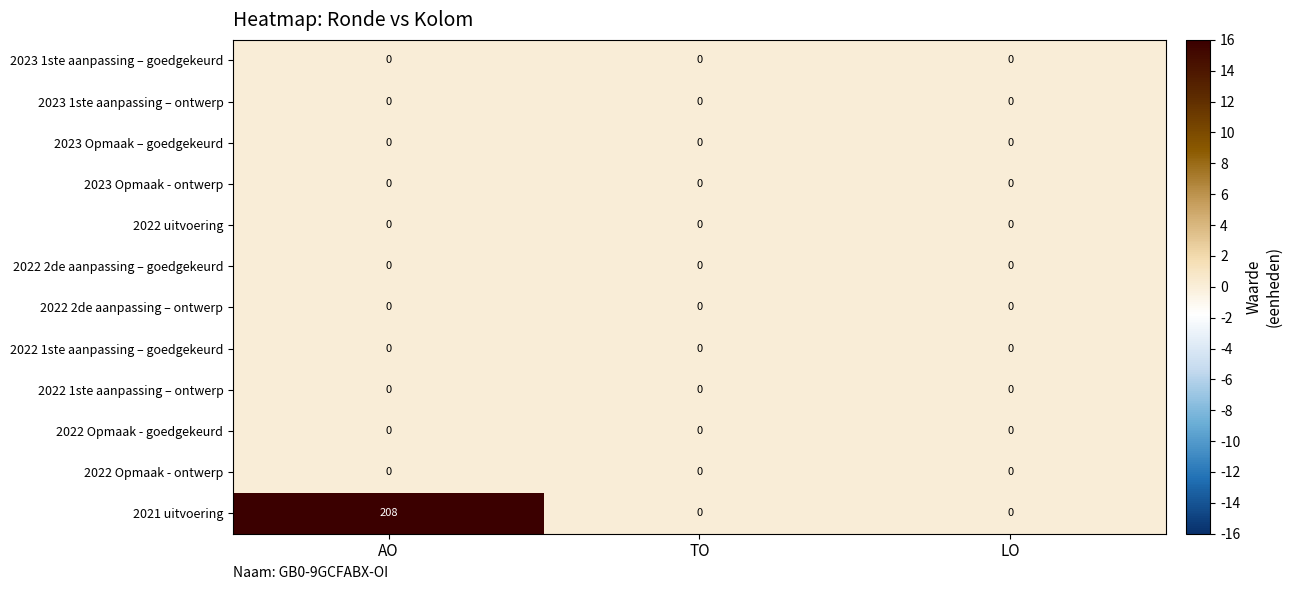

How many series are shown in this chart?

12